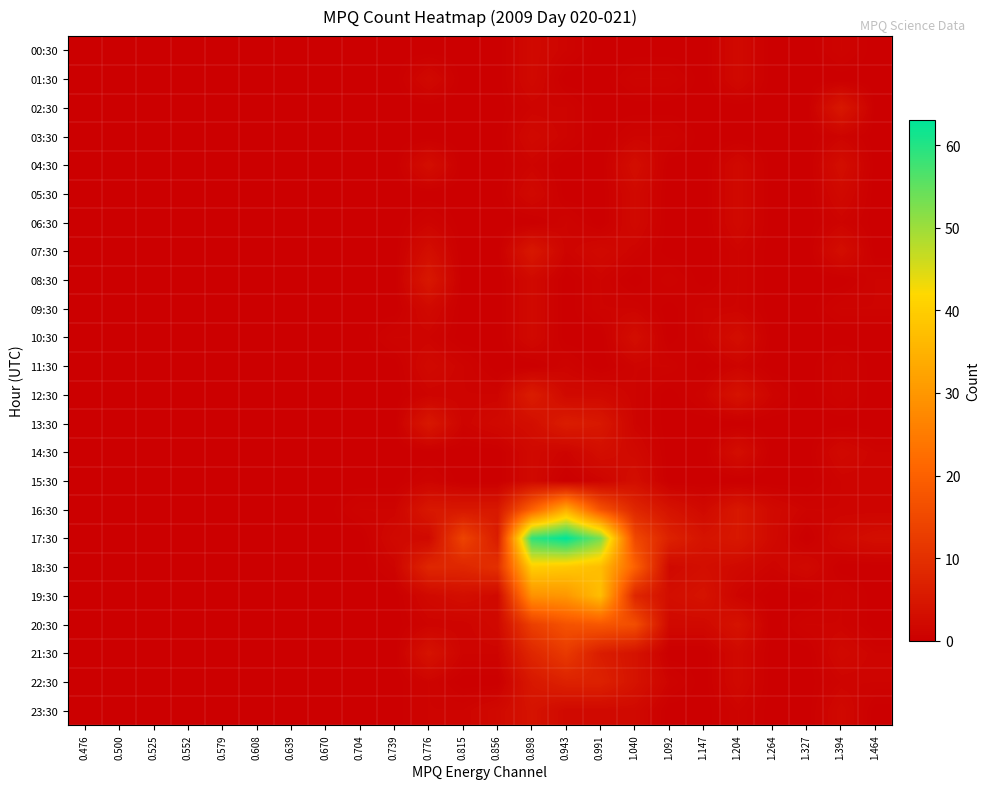

Which series has the largest total across all categories?

17:30